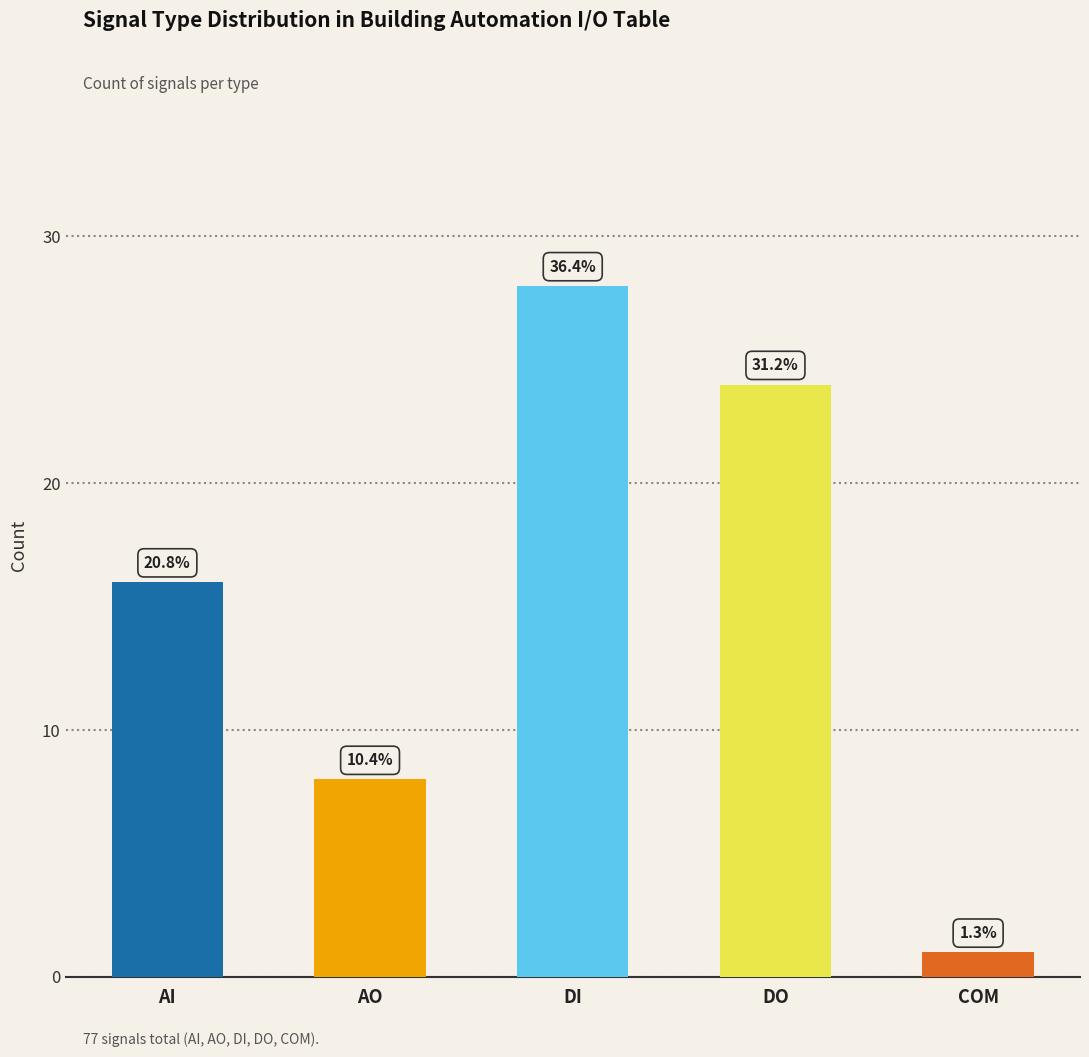

What is the change in value from AO to DO?

+16